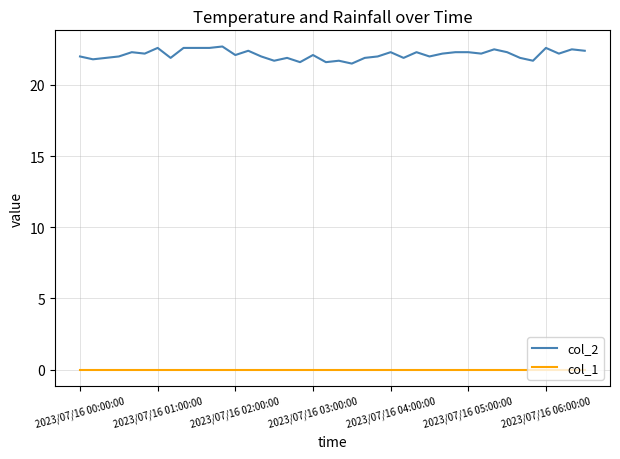

True or false: col_1 and col_2 cross at least once.

False